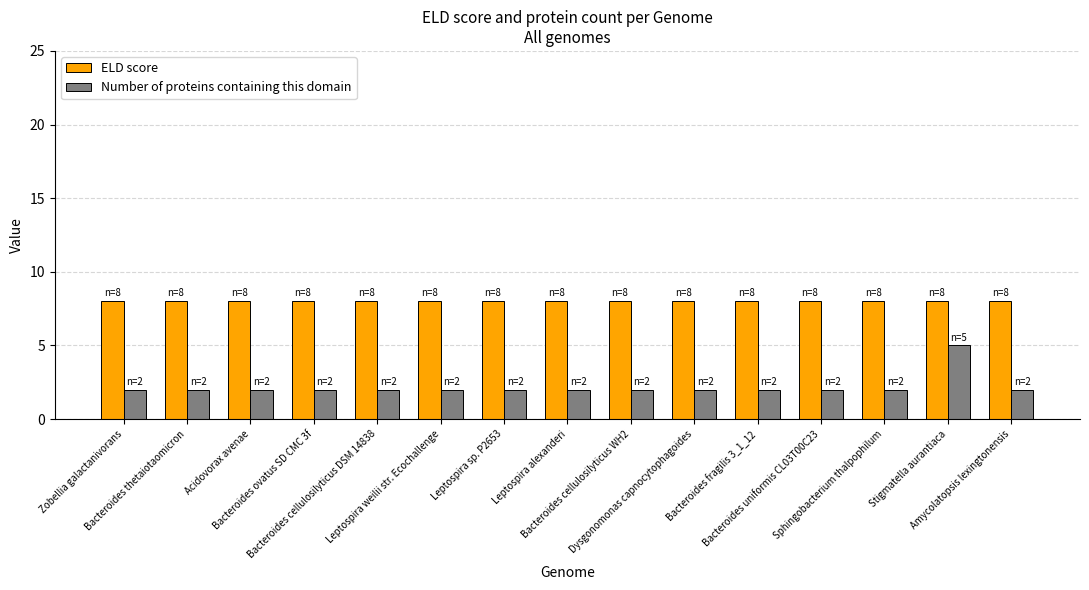

Rank the series at Stigmatella aurantiaca from highest to lowest value.

ELD score, Number of proteins containing this domain